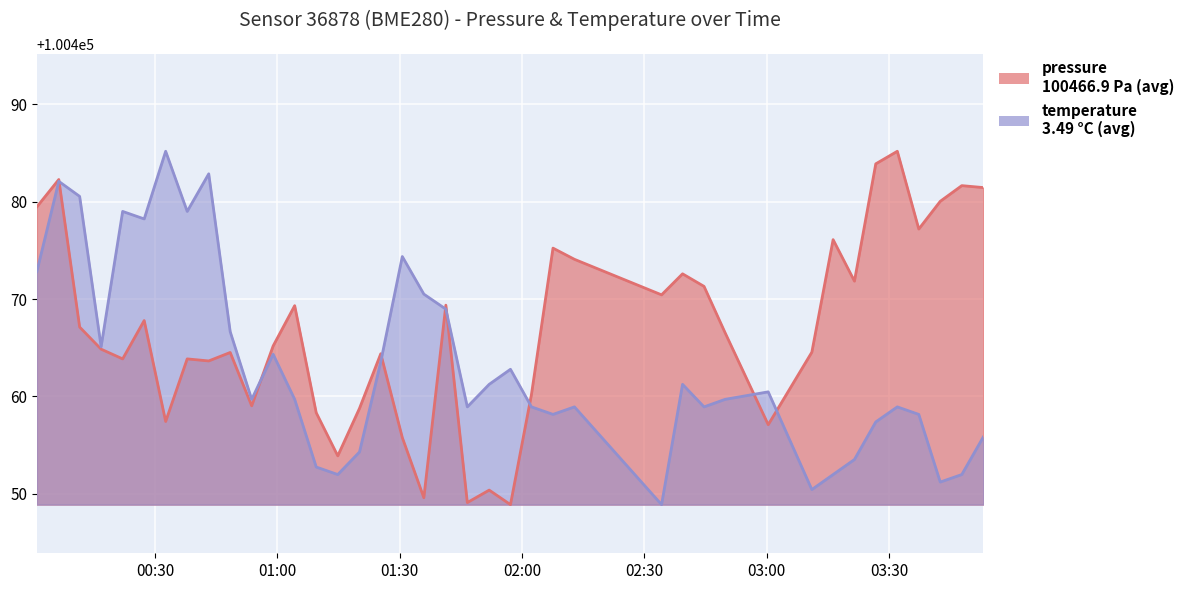

What is the greatest value displayed?

100485.2